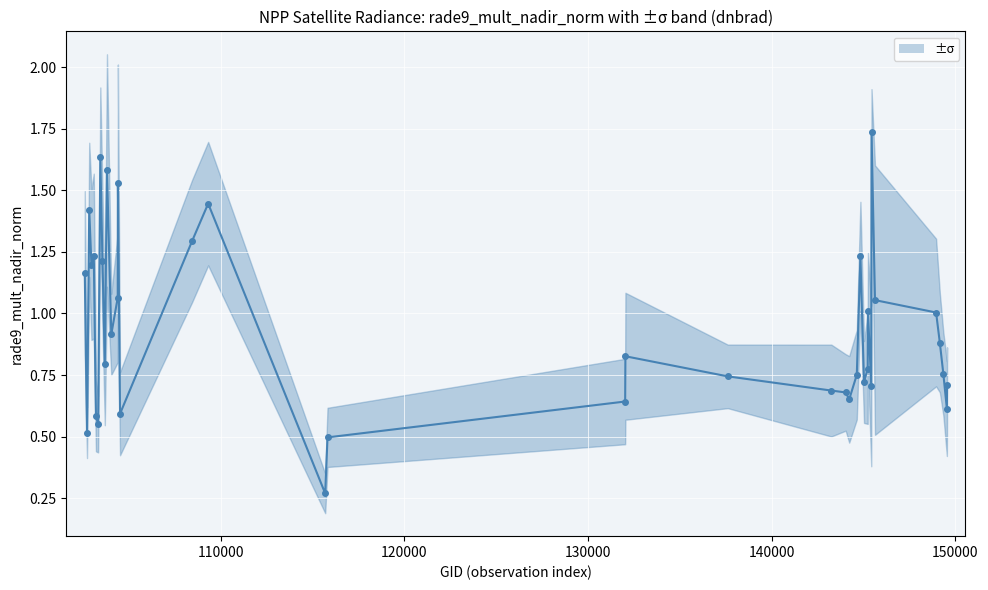

What is the sum of all values?

35.7